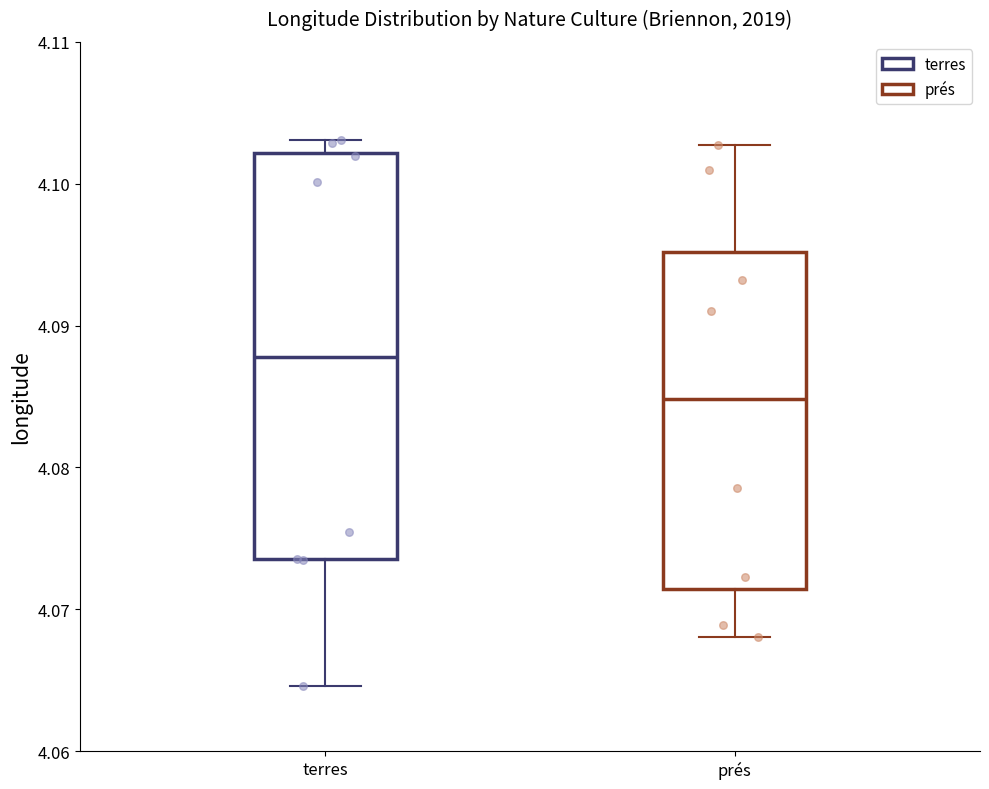

Where is the lower edge of the box for prés on the y-axis? The values are not printed on the chart, so give them approximately, as read against the axis.

4.071